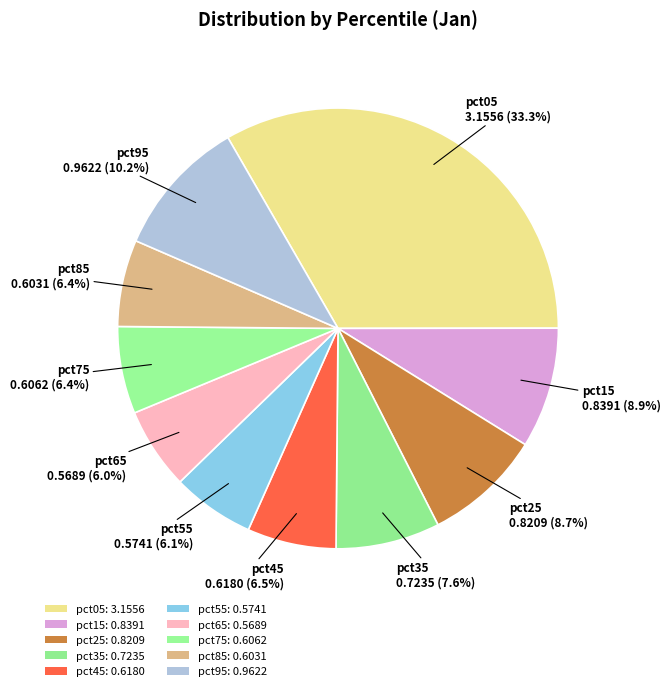

Combined, do pct85 and pct95 account for over 50%?

No